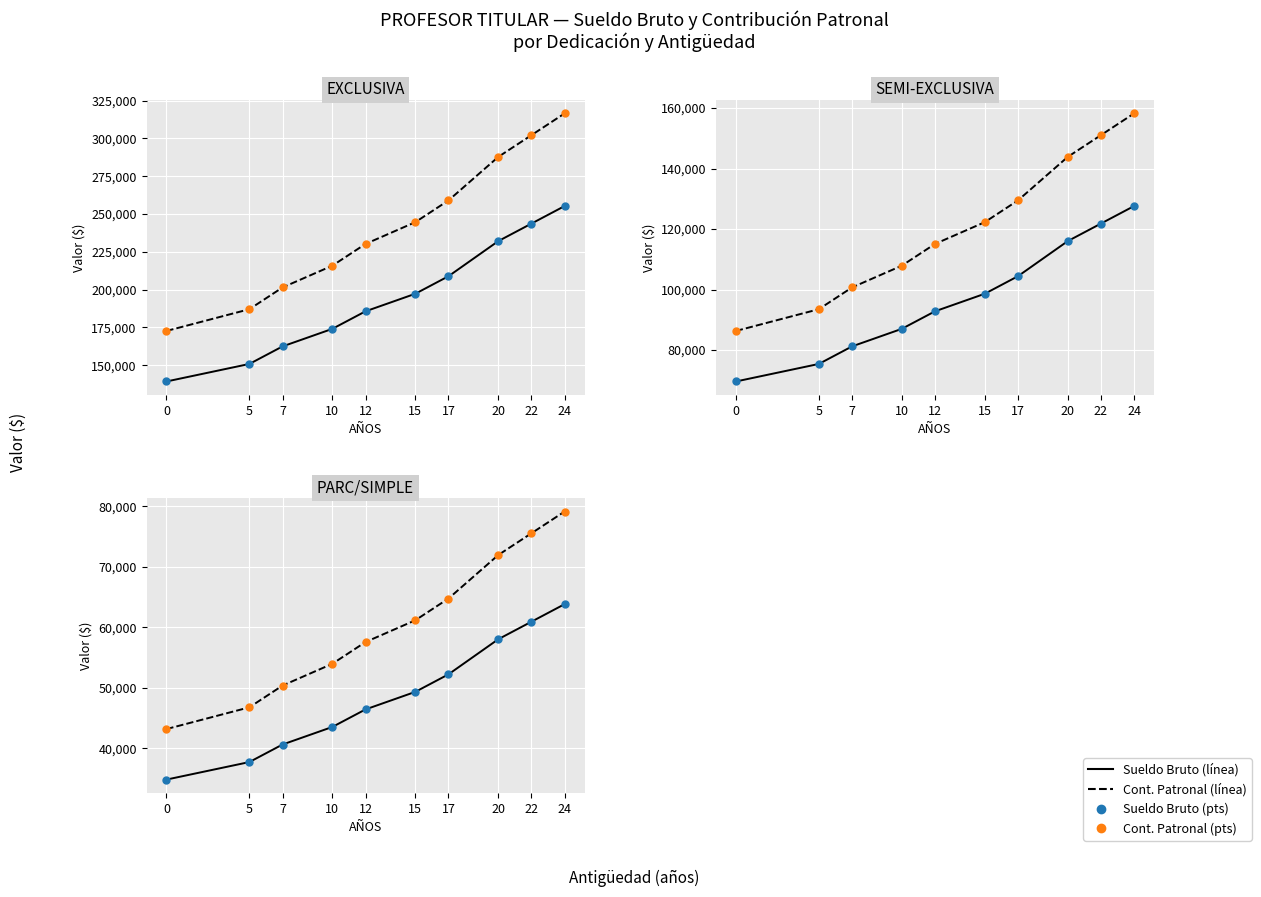

At how many categories does at least one series exceed 71671?

3